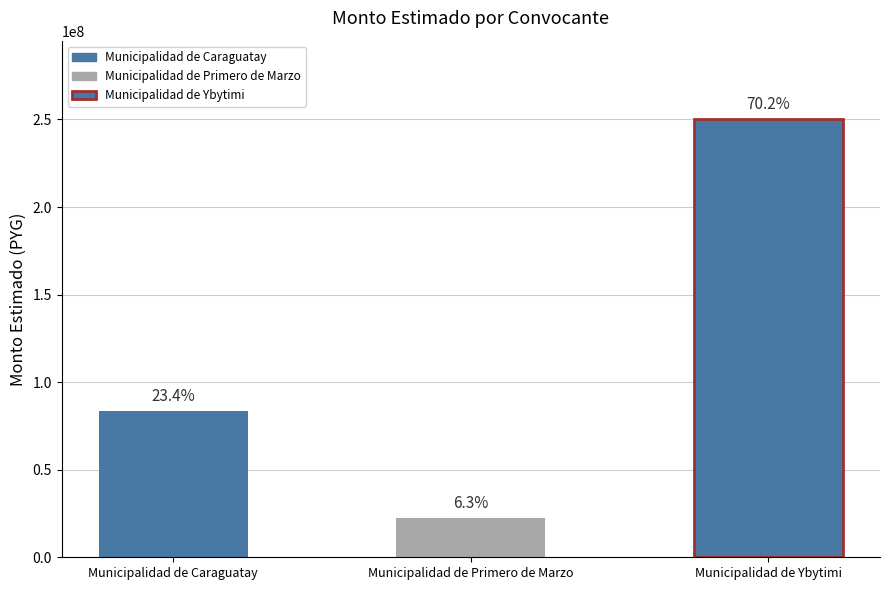

Between Municipalidad de Ybytimi and Municipalidad de Primero de Marzo, which is larger?

Municipalidad de Ybytimi